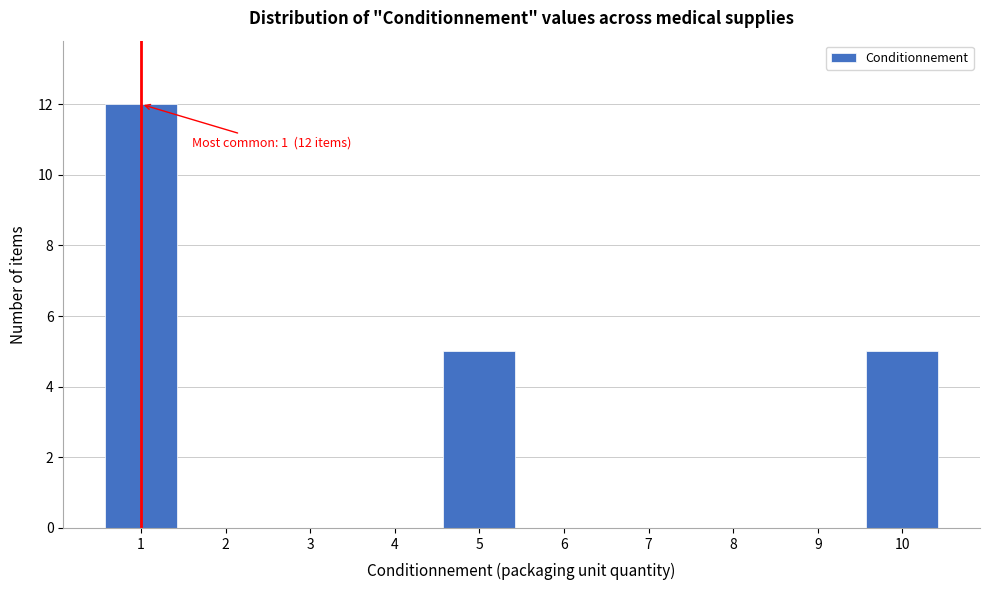

Reading left to right, what are all the values shown in this chart?

1=12	2=0	3=0	4=0	5=5	6=0	7=0	8=0	9=0	10=5